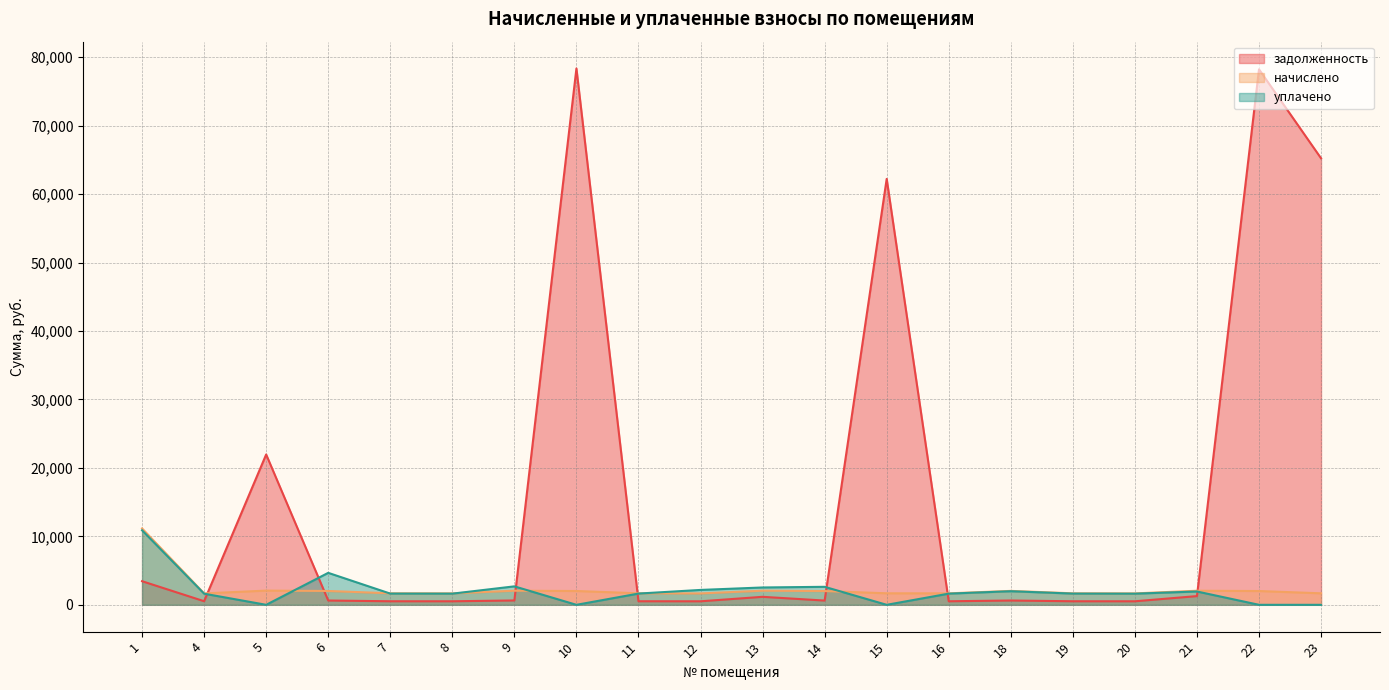

What is the value of the уплачено point at the 7th from the left?

2697.0